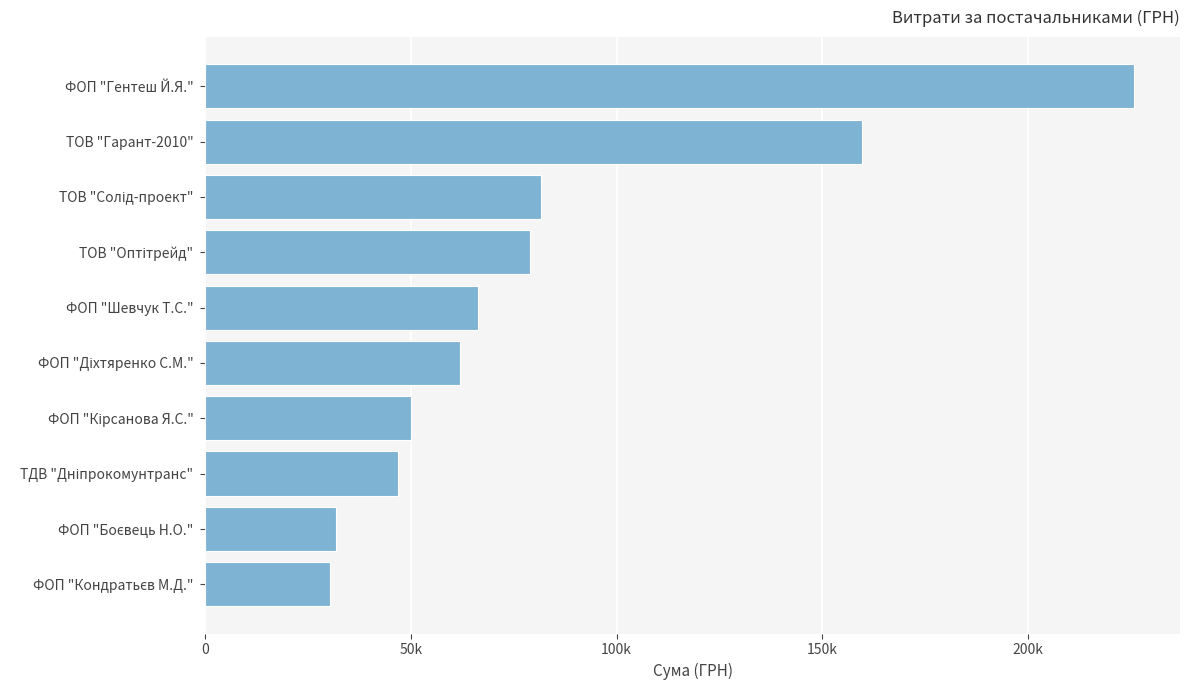

Does the chart contain any negative values?

No